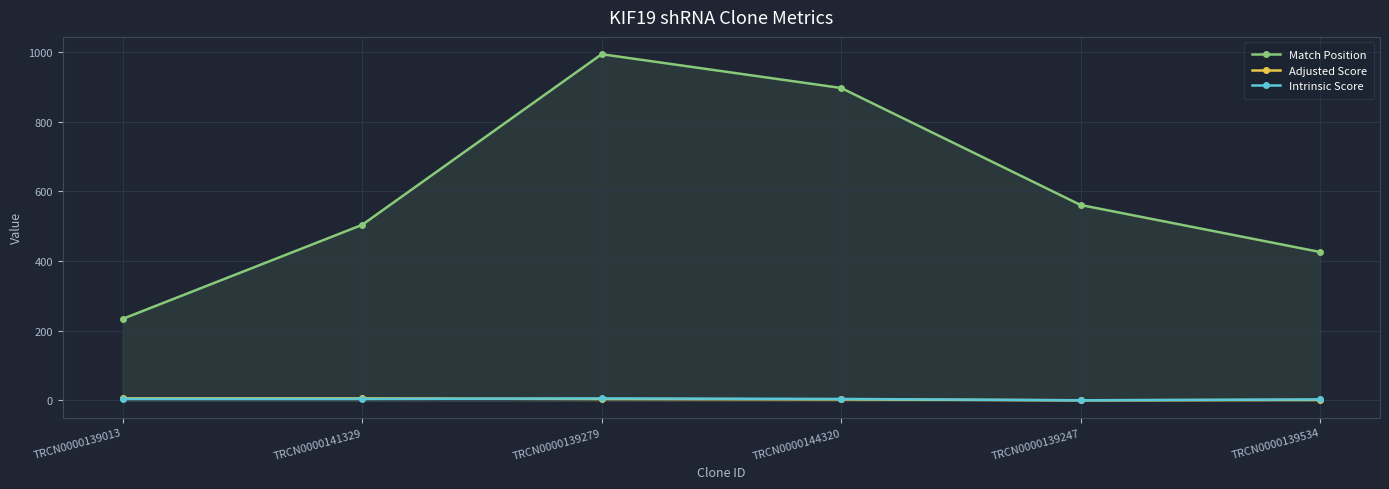

What is the value of the Match Position point at the 6th from the left?

426.0